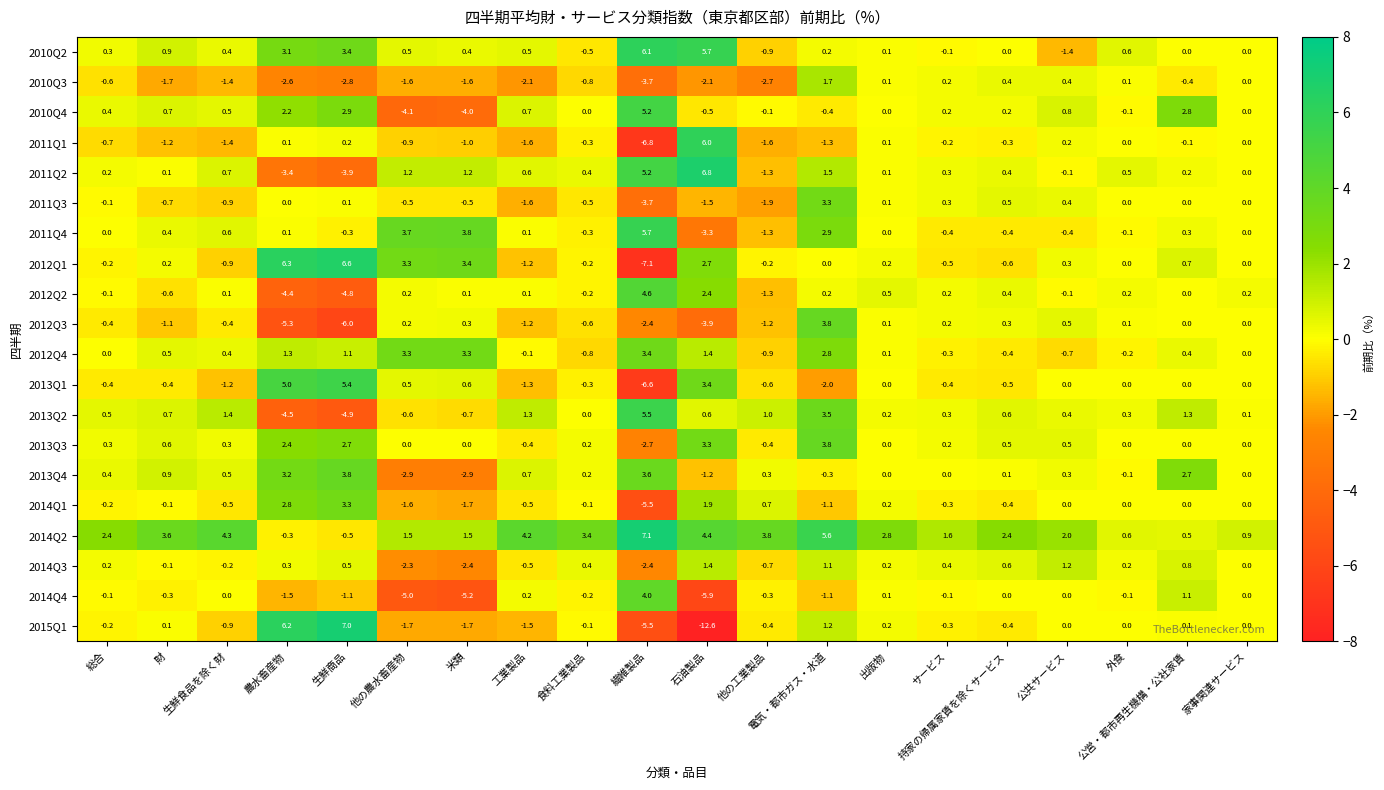

Which series changed the most between 生鮮商品 and 他の工業製品?

2015Q1